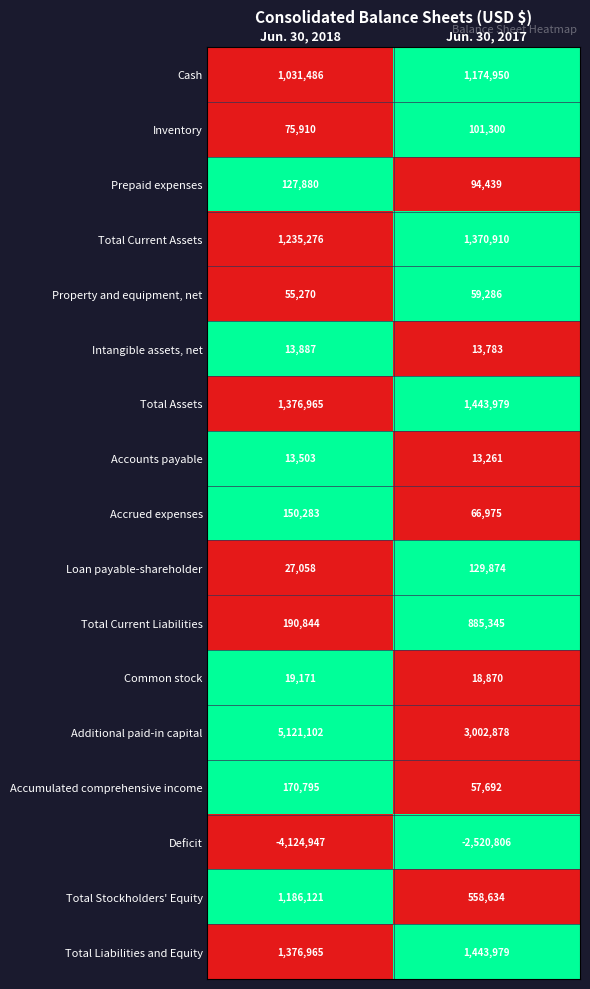

Which series has the largest total across all categories?

Additional paid-in capital